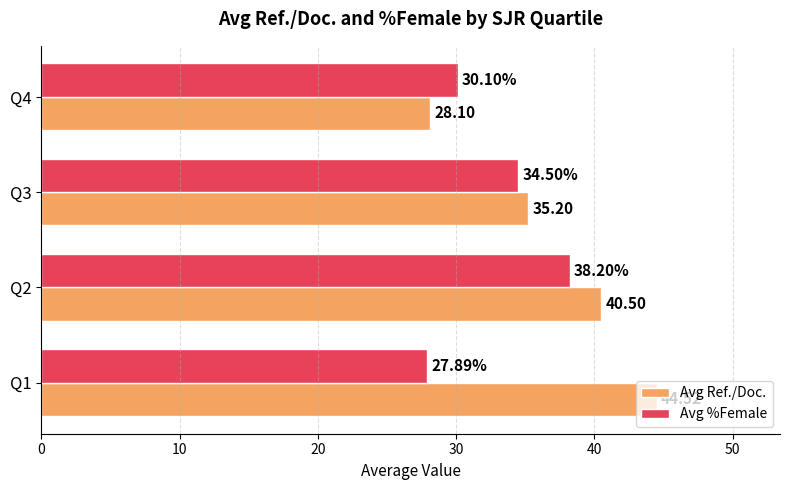

Which series has the widest spread of values?

Avg Ref./Doc.